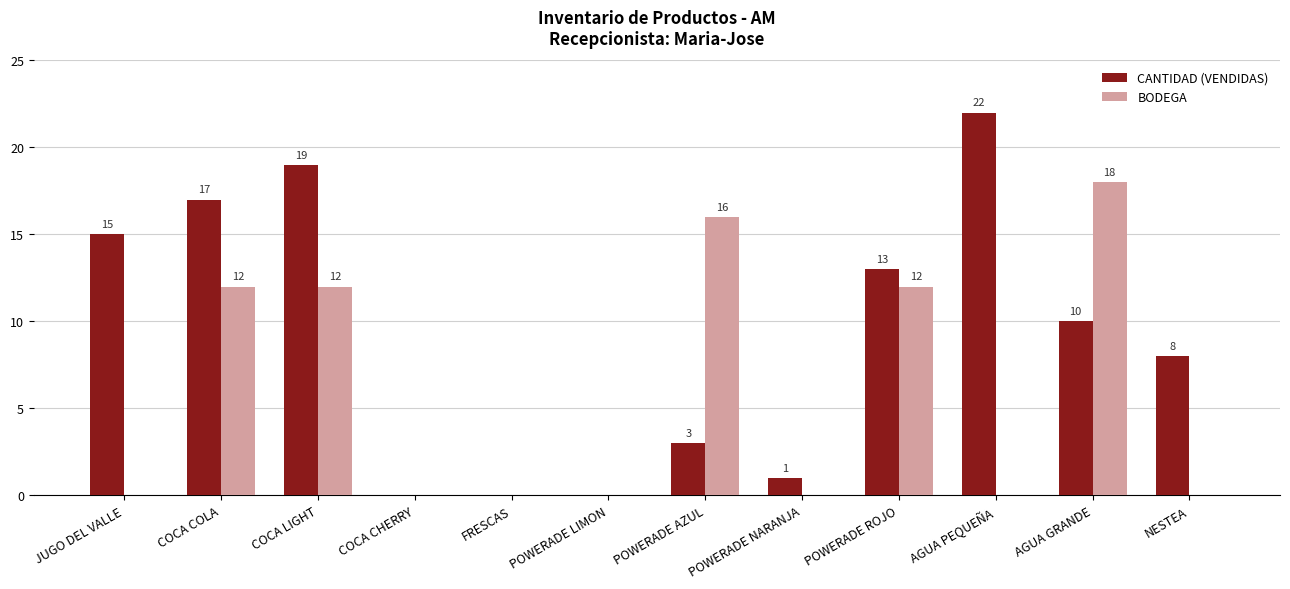

How many BODEGA values are between 0 and 12?

10